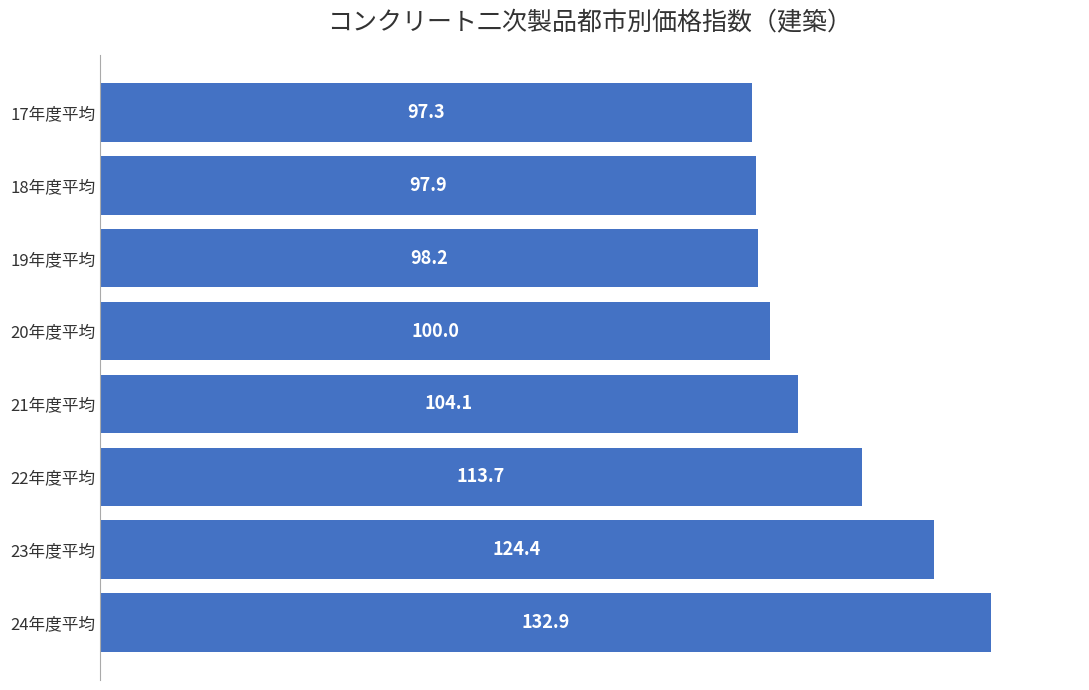

What is the label of the 4th bar from the bottom?

21年度平均